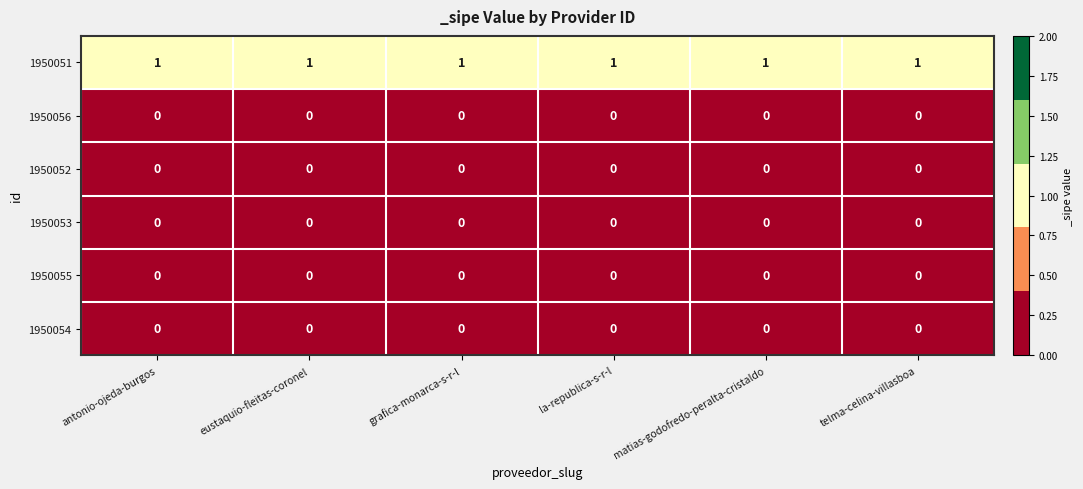

Which series has the largest total across all categories?

1950051